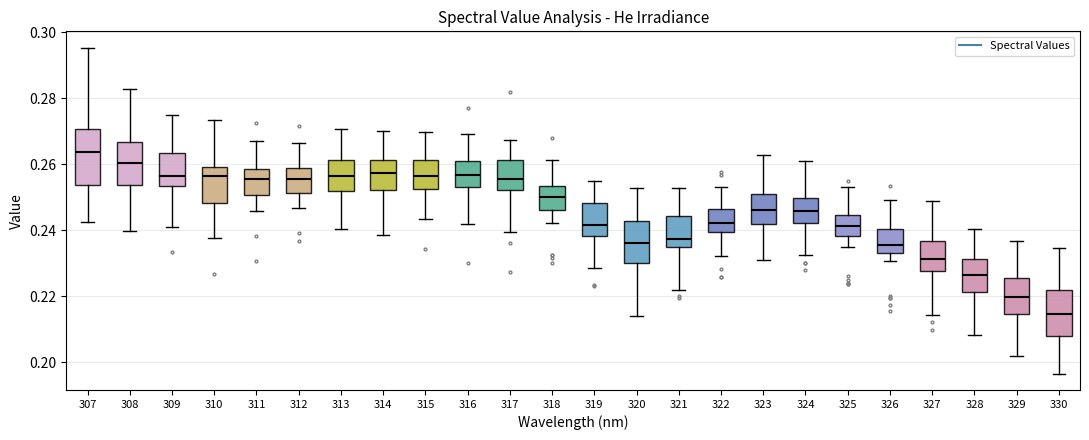

Where is the upper edge of the box at x = 312 on the y-axis? The values are not printed on the chart, so give them approximately, as read against the axis.

0.258